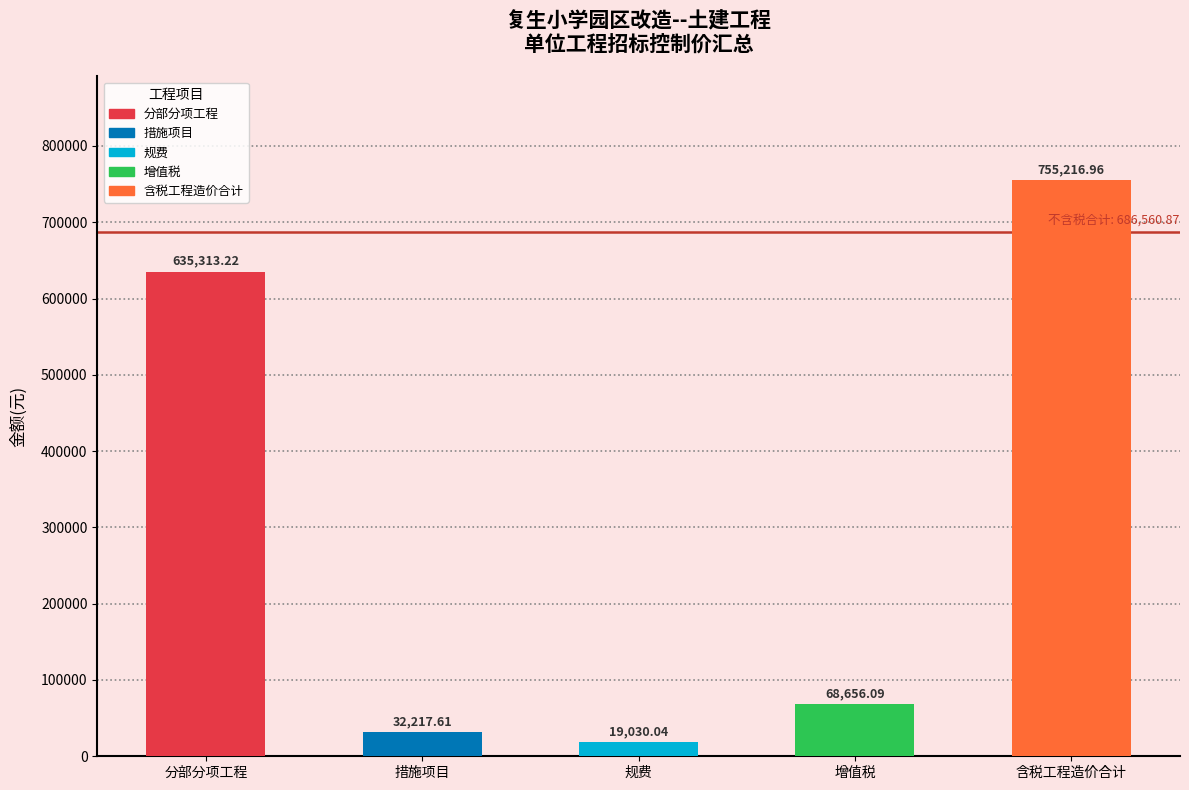

At which label does the data first exceed 68656?

分部分项工程